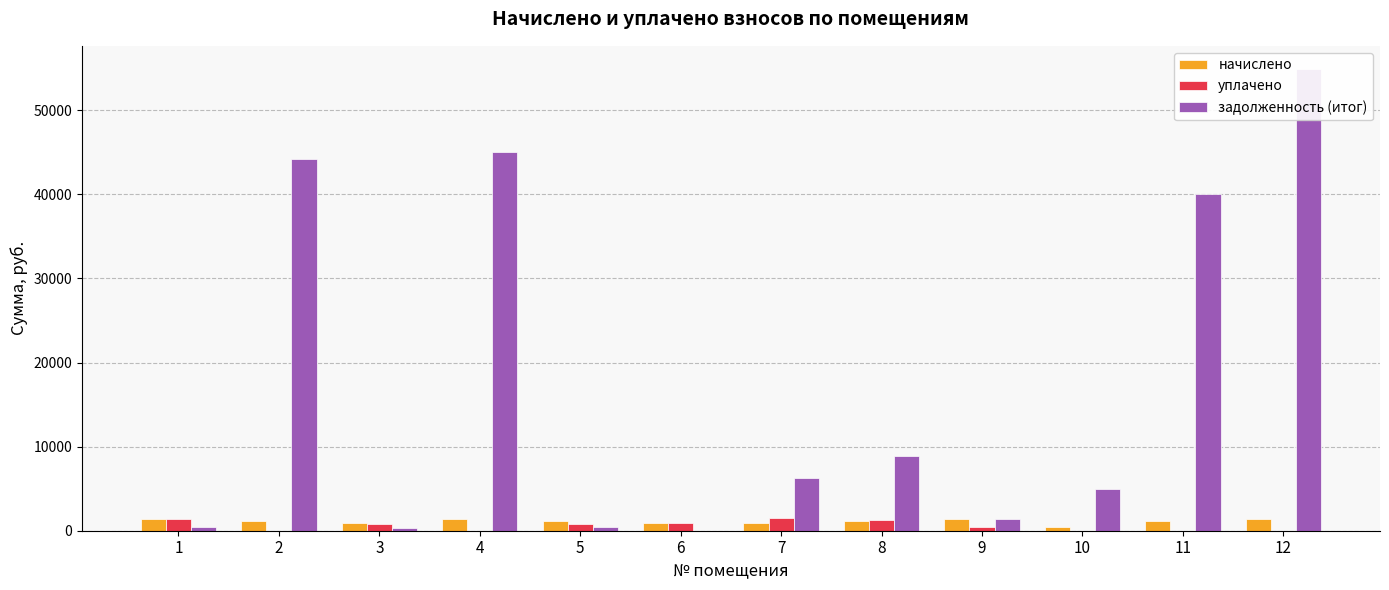

What is the difference between the second highest and second lowest values in the уплачено series?

1343.7